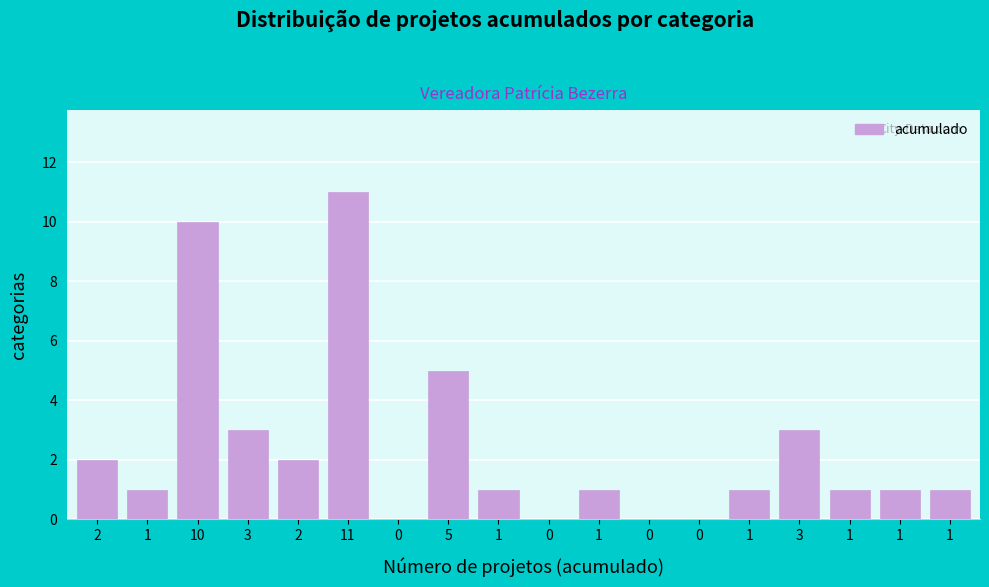

How many series are shown in this chart?

1